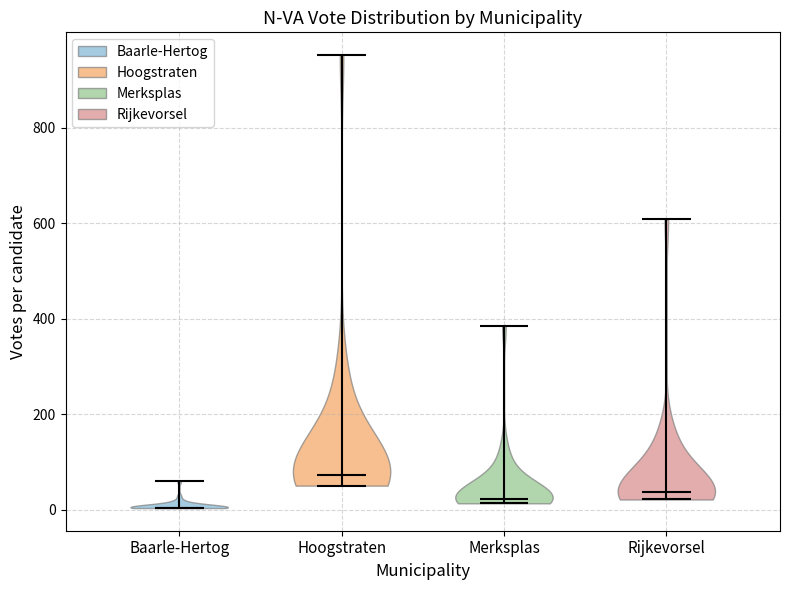

Where does the median line of the violin for Baarle-Hertog sit on the y-axis? The values are not printed on the chart, so give them approximately, as read against the axis.

0